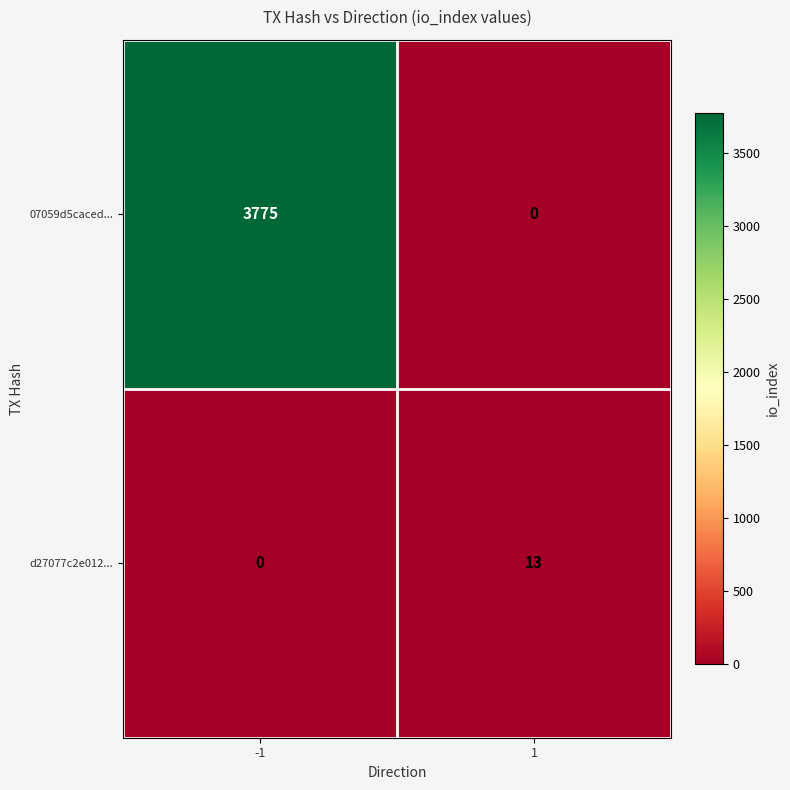

The value of 07059d5caced... at 1 is -1182. True or false?

False